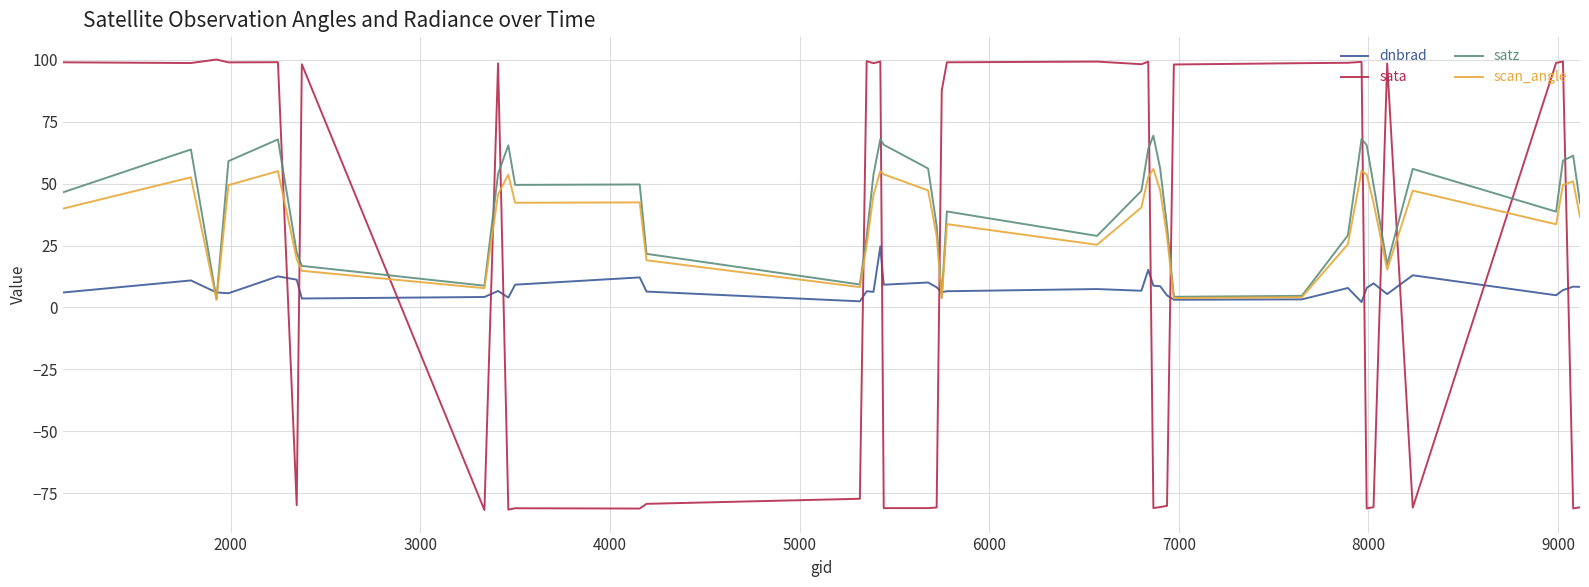

Count the number of categories in the chart.

40